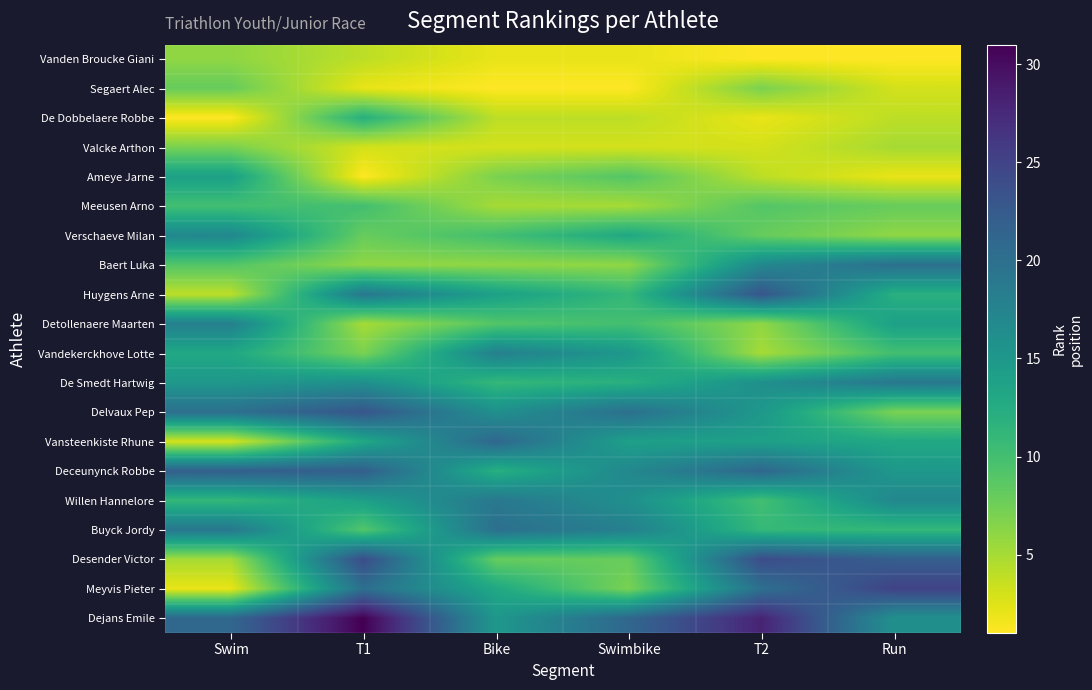

Rank the series at Bike from lowest to highest value.

Segaert Alec, Vanden Broucke Giani, Valcke Arthon, De Dobbelaere Robbe, Meeusen Arno, Baert Luka, Ameye Jarne, Desender Victor, Detollenaere Maarten, Verschaeve Milan, De Smedt Hartwig, Deceunynck Robbe, Meyvis Pieter, Huygens Arne, Dejans Emile, Delvaux Pep, Vandekerckhove Lotte, Willen Hannelore, Buyck Jordy, Vansteenkiste Rhune